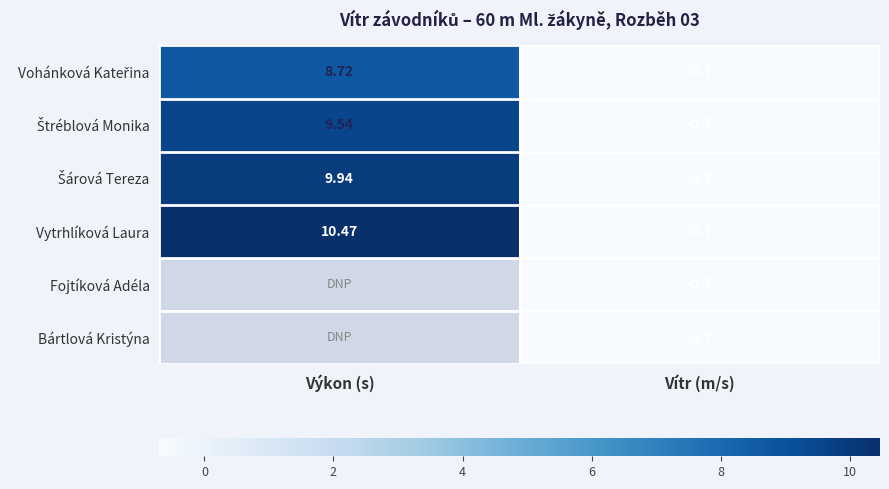

What is the highest value of the Vytrhlíková Laura series?

10.5